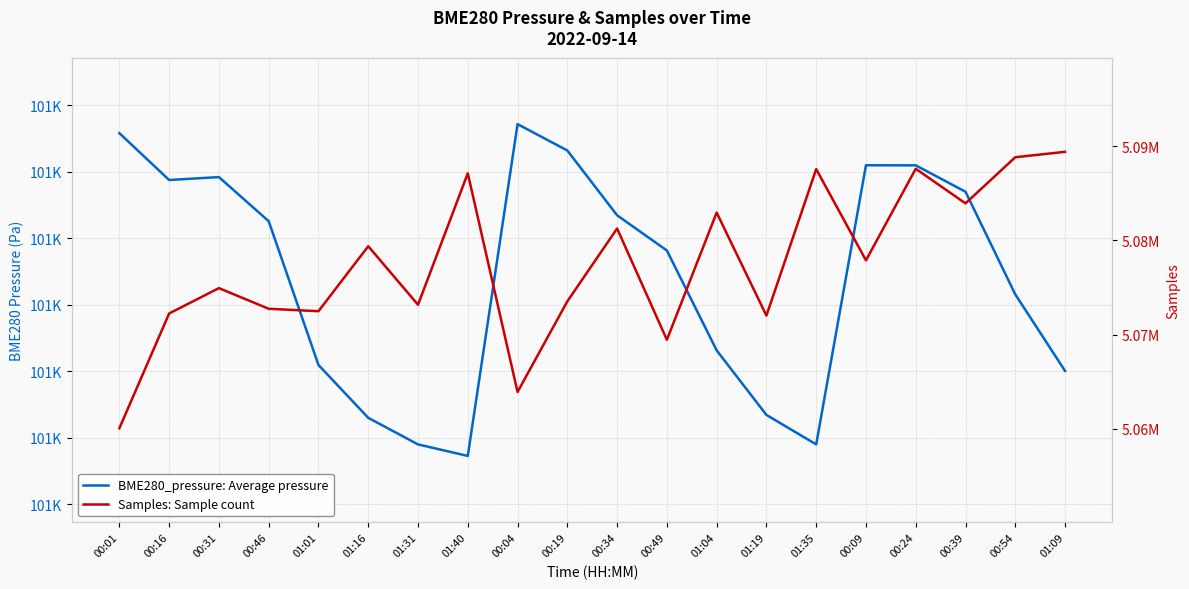

In Samples: Sample count, how many points are higher than both neighbors (excluding endpoints)?

7